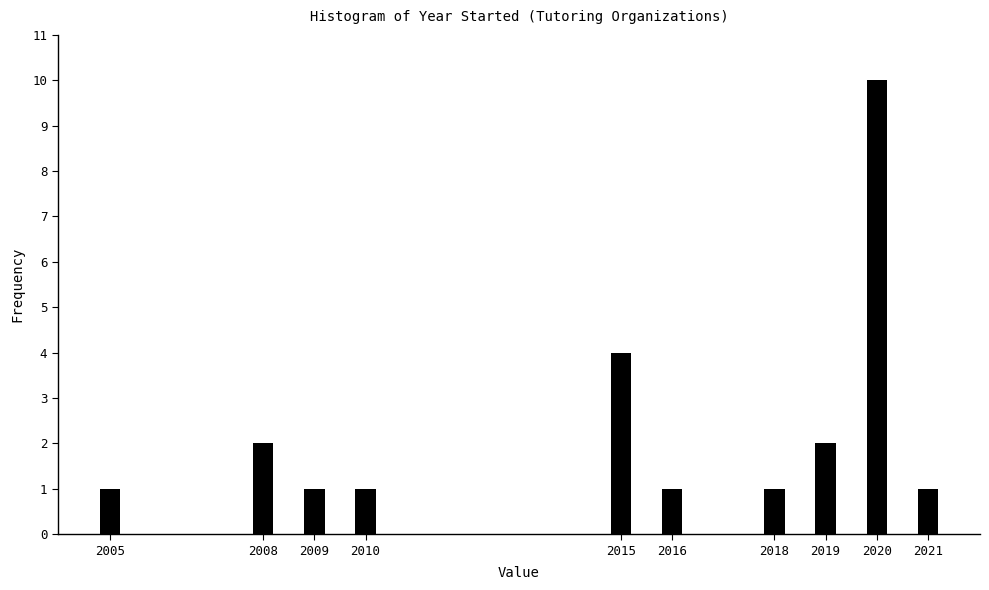

Reading right to left, list all the values displayed in this chart.

1	10	2	1	1	4	1	1	2	1